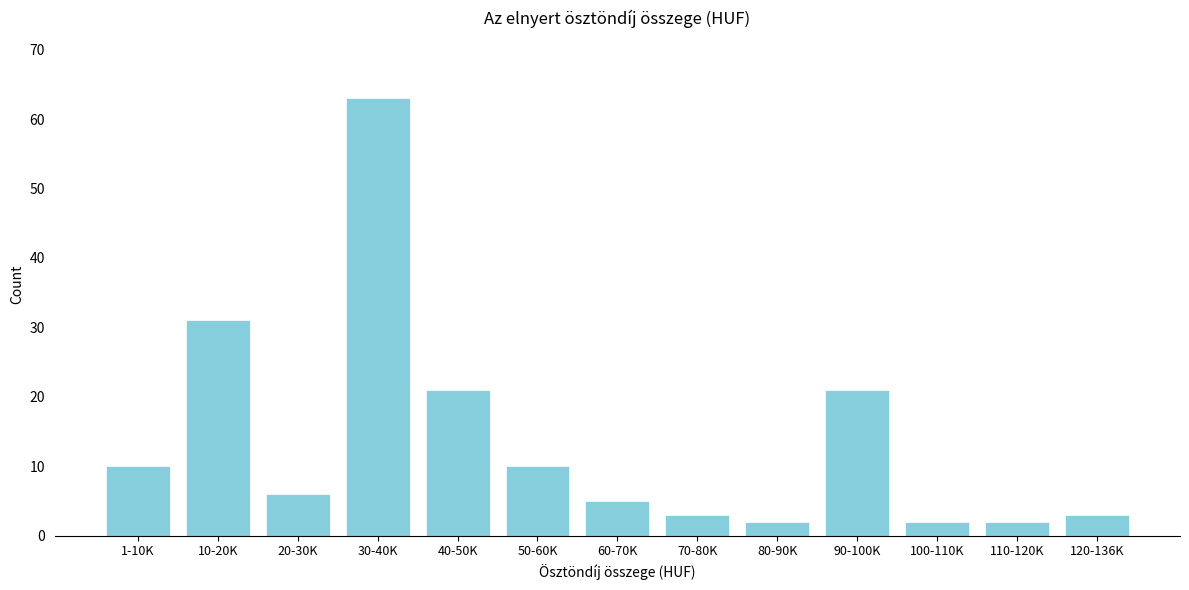

Reading right to left, transcribe all the data shown in this chart.

120-136K=3	110-120K=2	100-110K=2	90-100K=21	80-90K=2	70-80K=3	60-70K=5	50-60K=10	40-50K=21	30-40K=63	20-30K=6	10-20K=31	1-10K=10